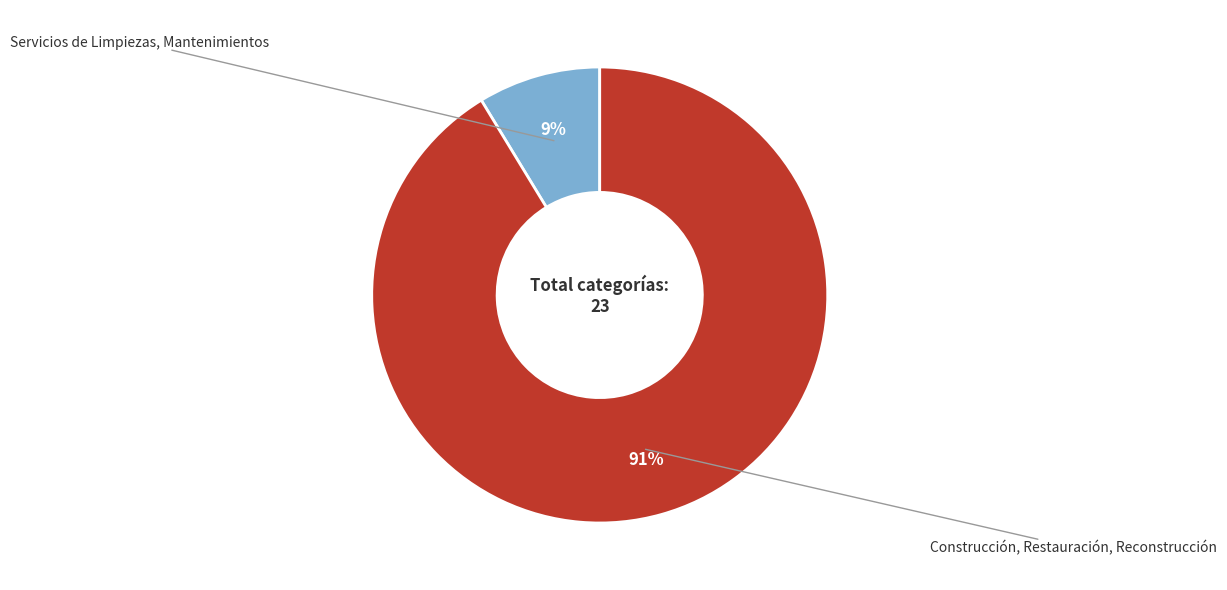

Approximately how many times larger is the value at Servicios de Limpiezas, Mantenimientos compared to Construcción, Restauración, Reconstrucción?

0.1